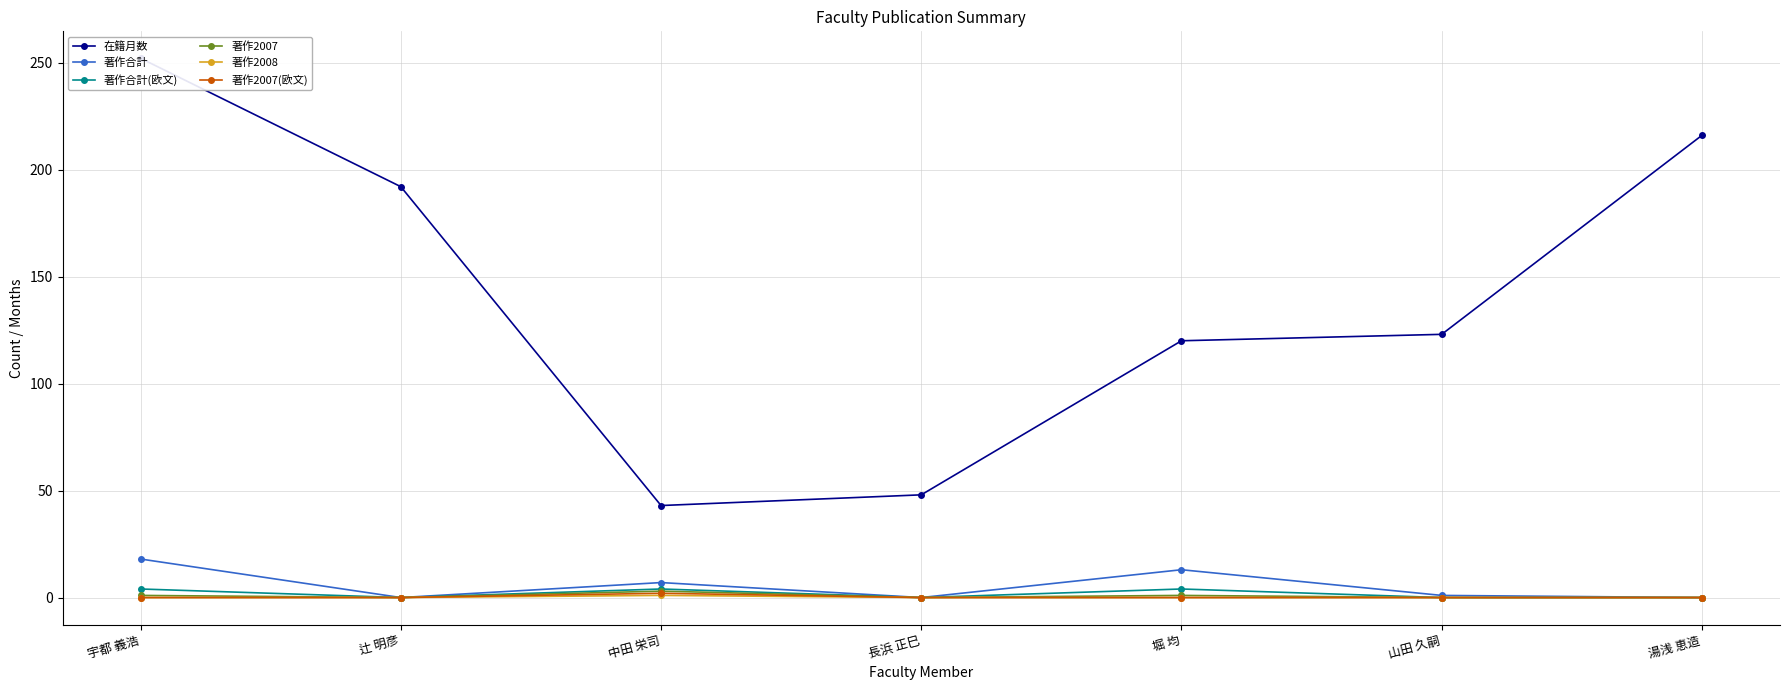

At how many categories does at least one series exceed 171?

3